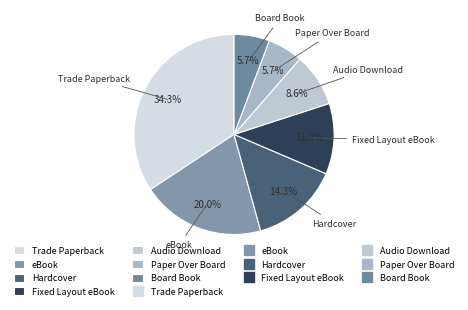

To the nearest percent, what is the combined percentage of Audio Download and Paper Over Board?

14%